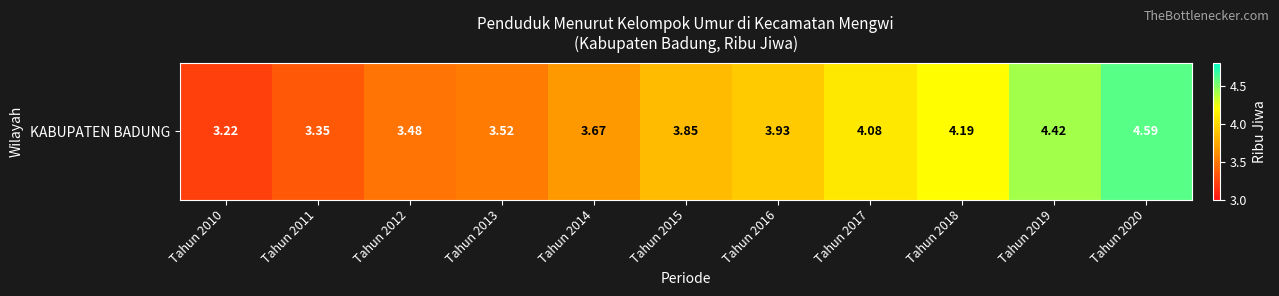

The value at Tahun 2015 is 1.3. True or false?

False